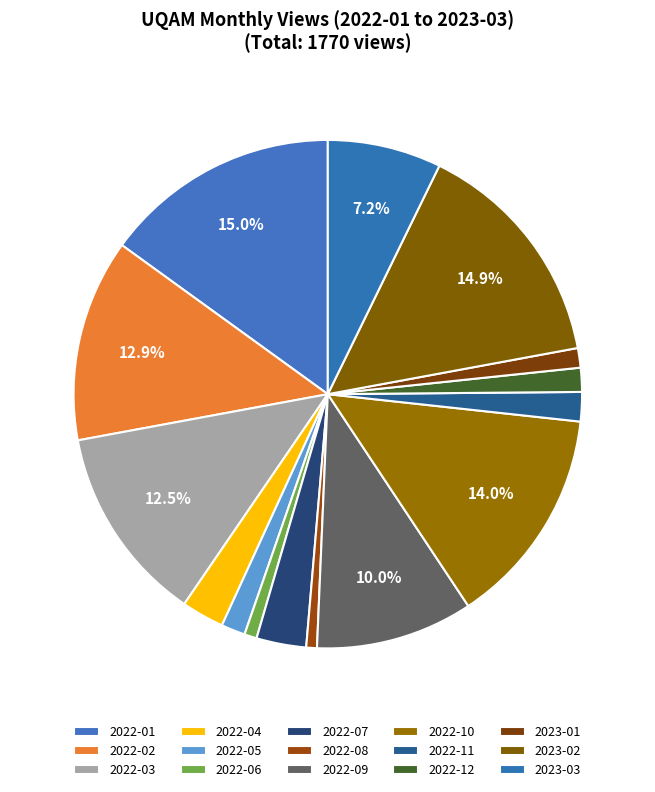

What percentage is NOT represented by 2022-03?

87.5%